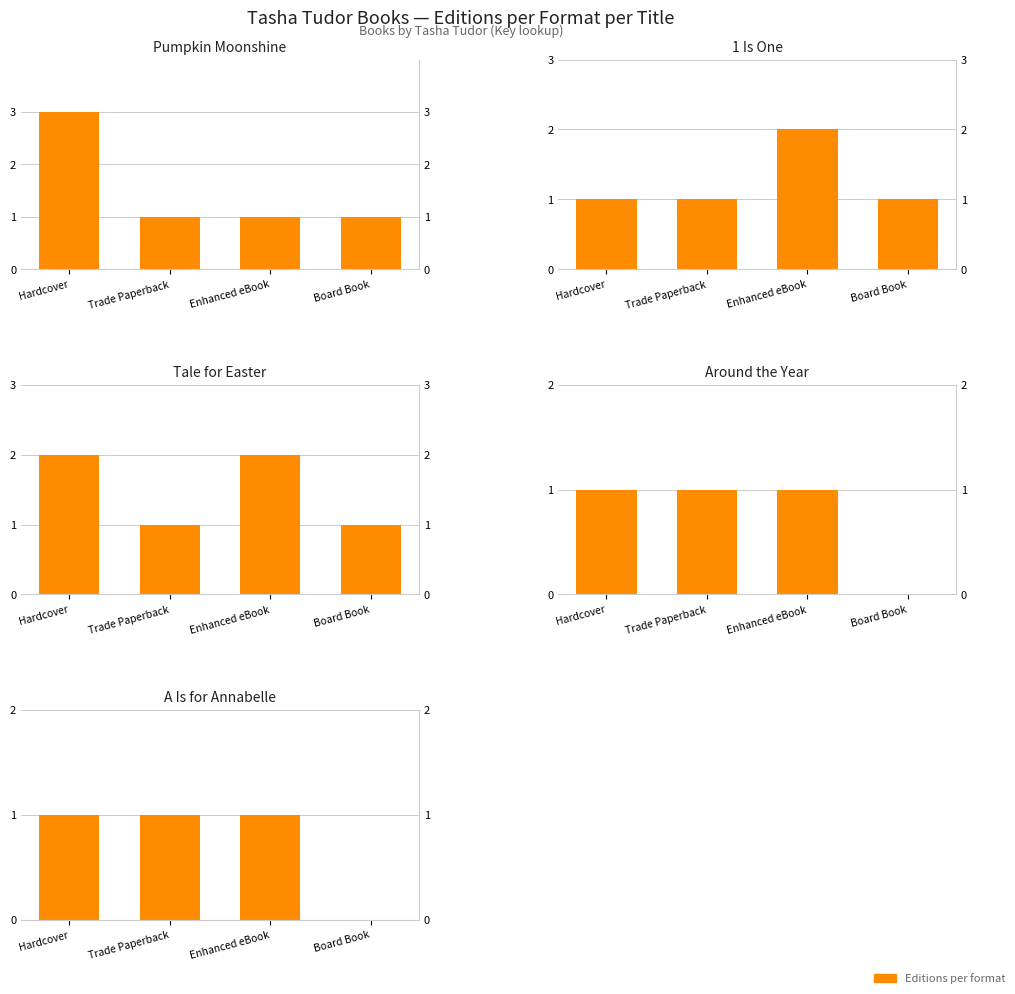

How many data points in Pumpkin Moonshine are above 1?

1